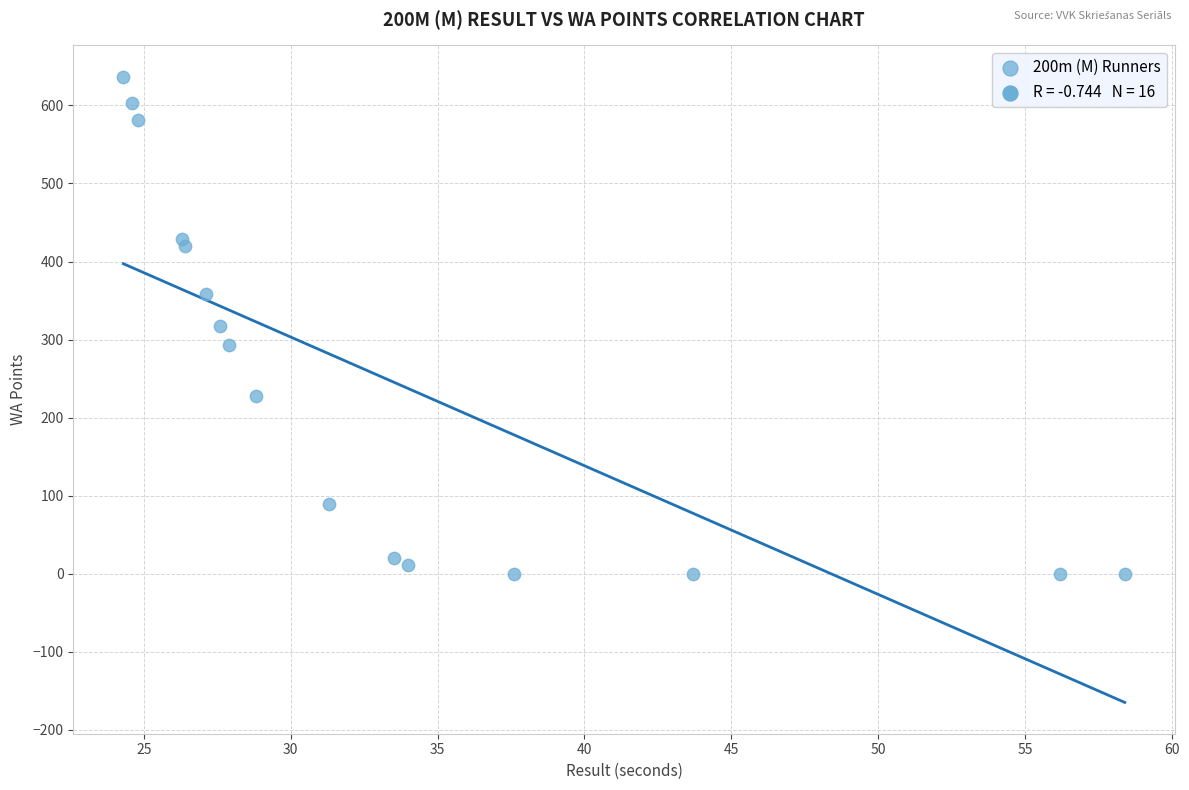

How many points are shown in the scatter plot?

16